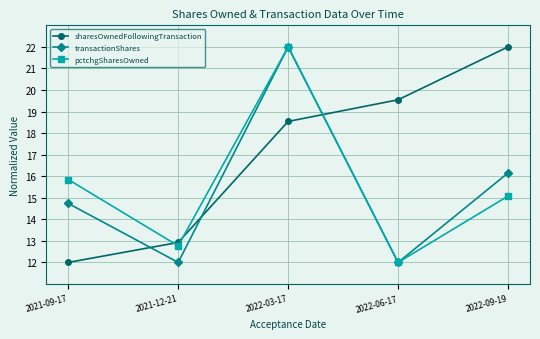

Count the number of data series in this chart.

3